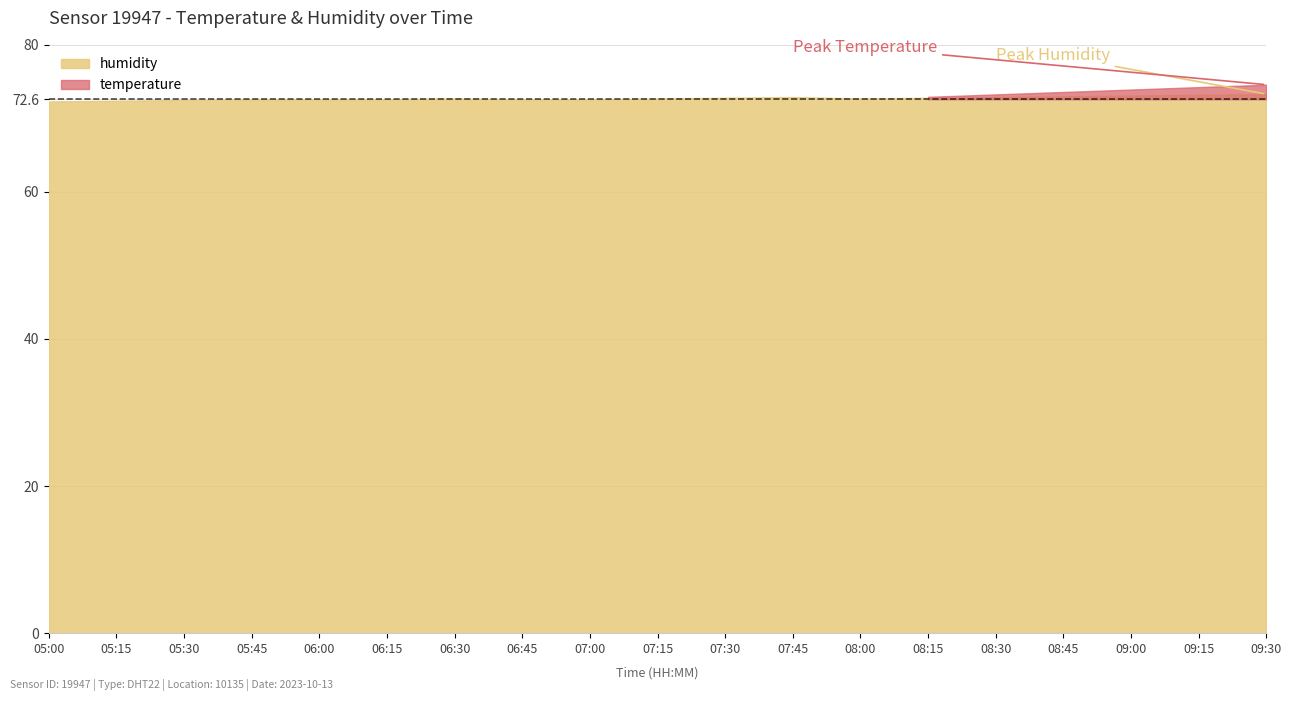

What is the label of the 3rd point from the left?

05:30